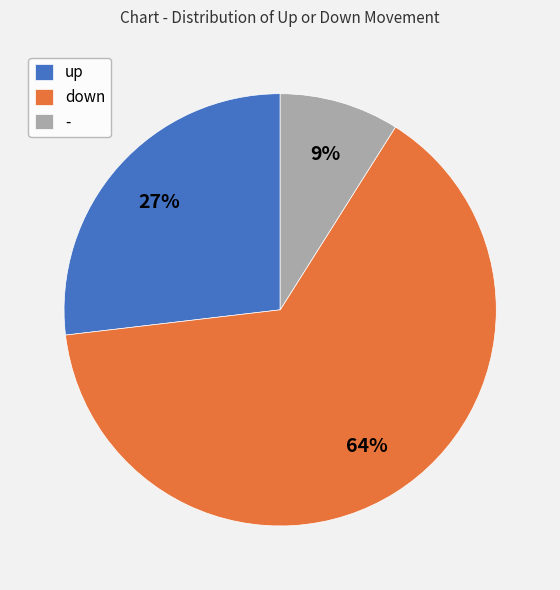

The down slice represents 49% of the pie. True or false?

False